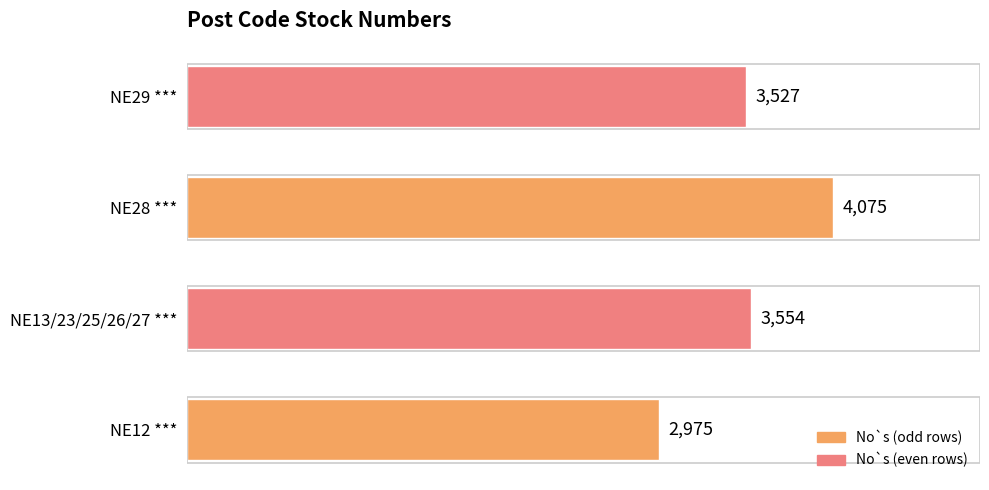

True or false: the data shows 3527 at NE29 ***.

True